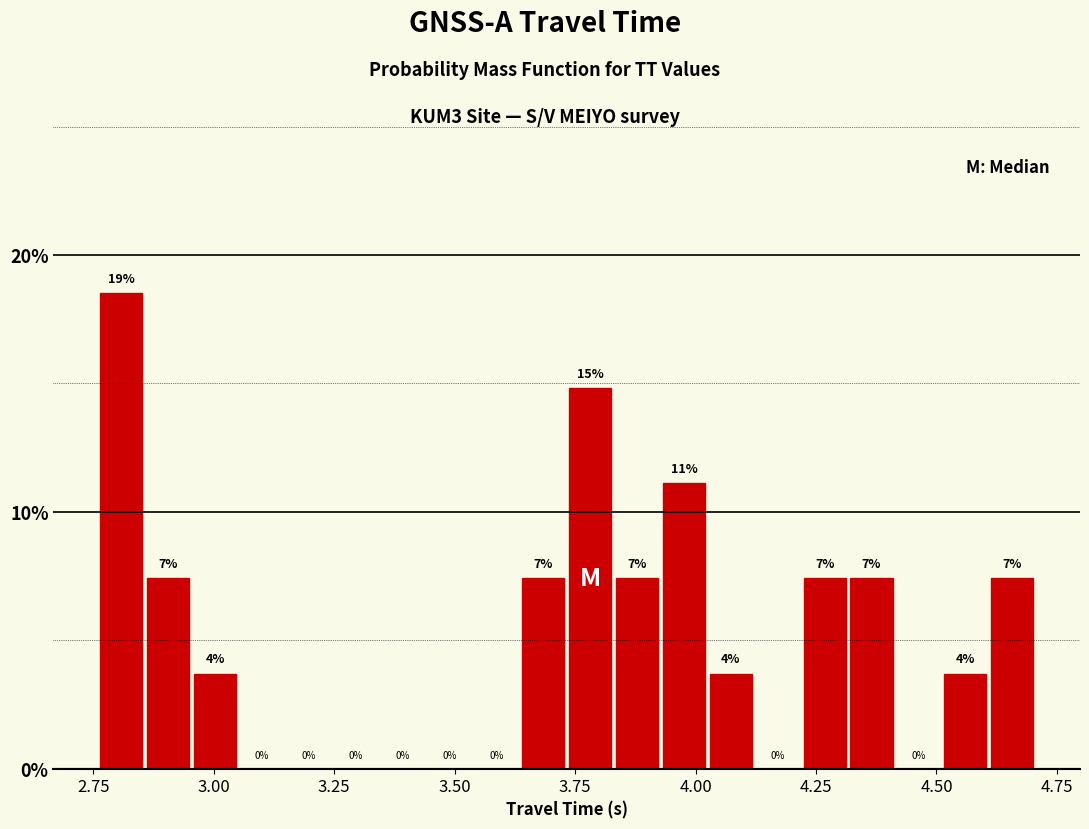

Read against the x-axis, roughly where is the centre of the tallest bar?

2.80